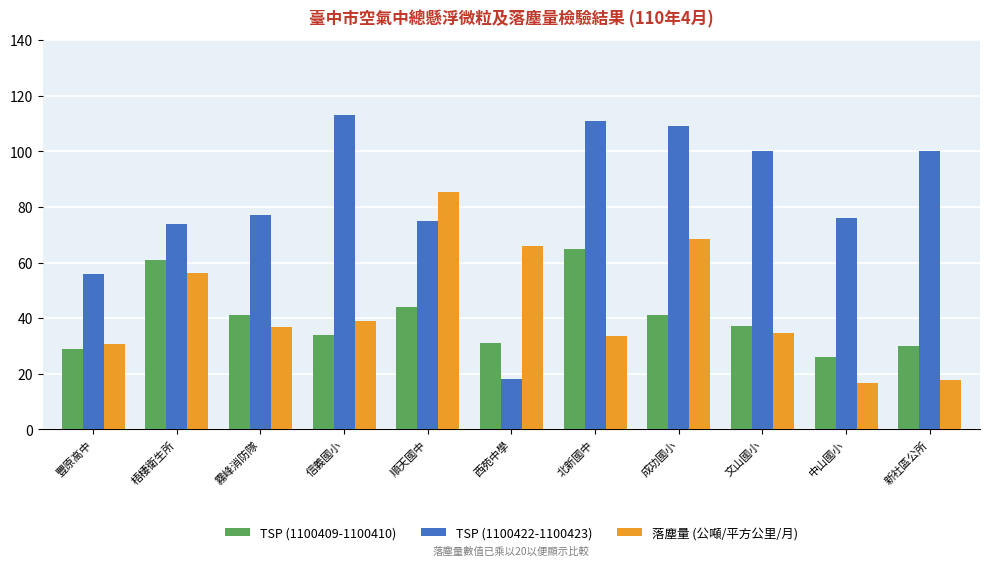

Does the chart contain stacked bars?

No